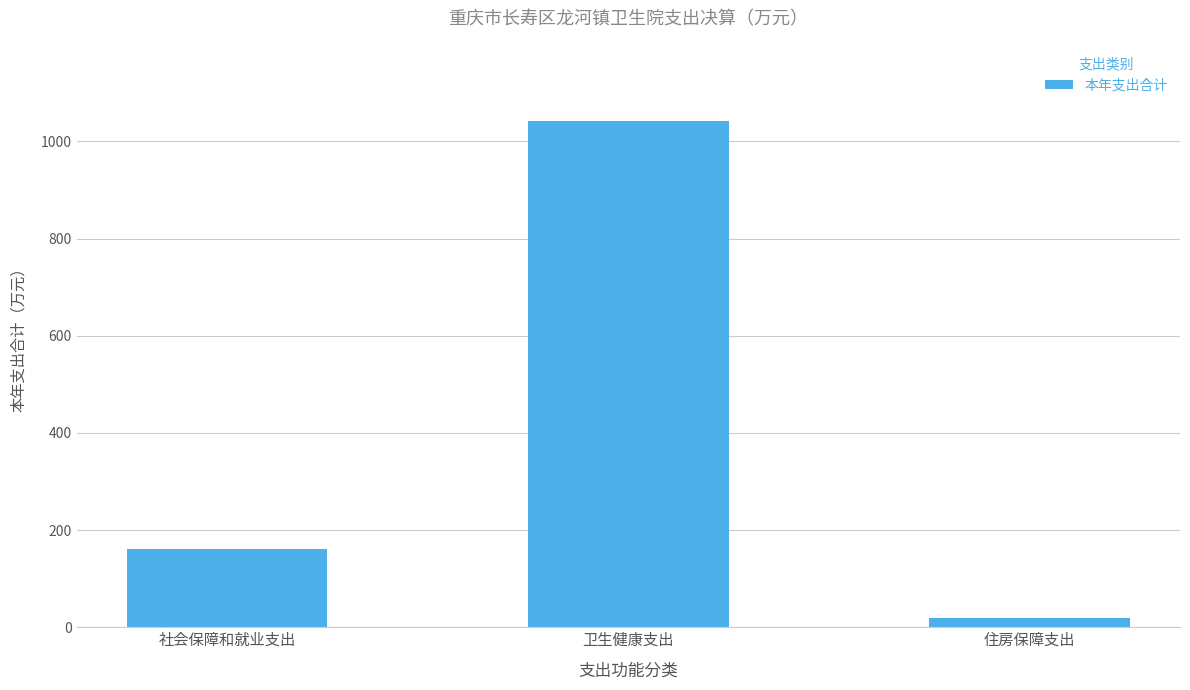

True or false: the data shows 256.7 at 社会保障和就业支出.

False